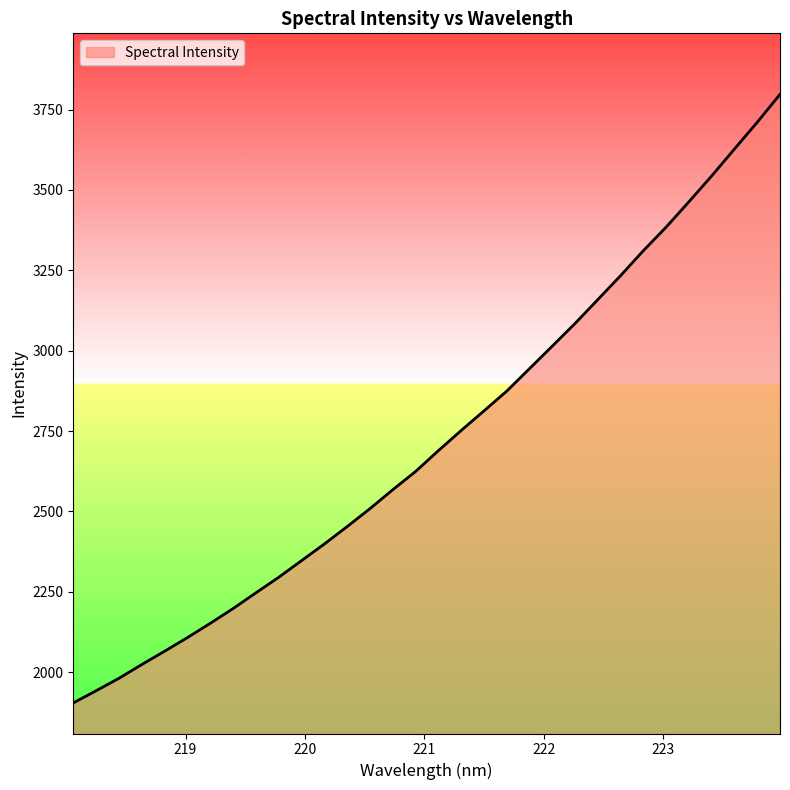

What is the maximum value shown in the chart?

3797.5